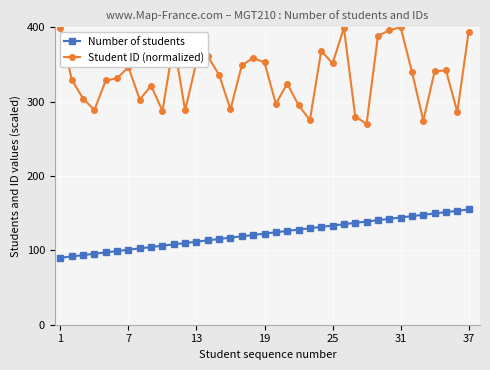

List the series in order of their peak value, lowest first.

Number of students, Student ID (normalized)